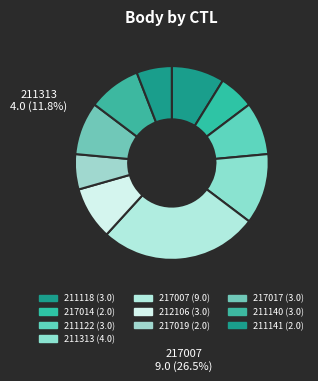

Is 211118 the majority of the pie?

No